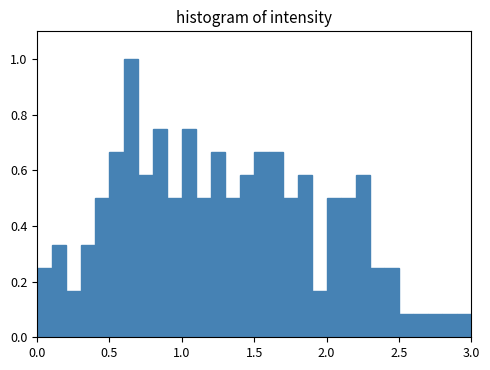

Read against the x-axis, roughly where is the centre of the tallest bar?

0.65